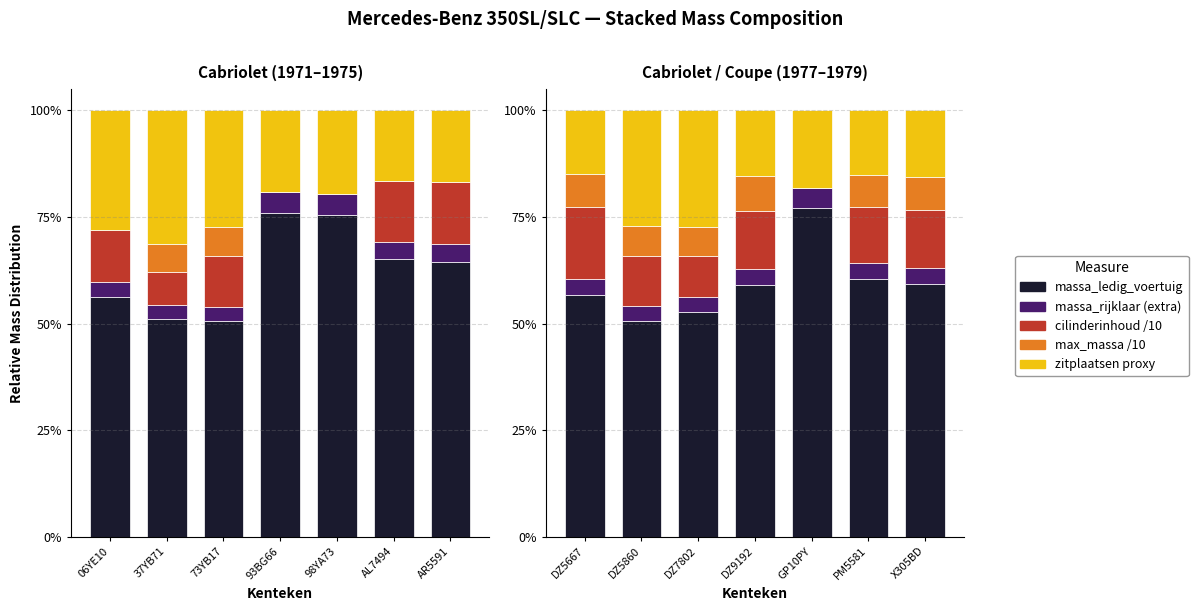

Which has a higher value, X305BD or DZ5667?

X305BD